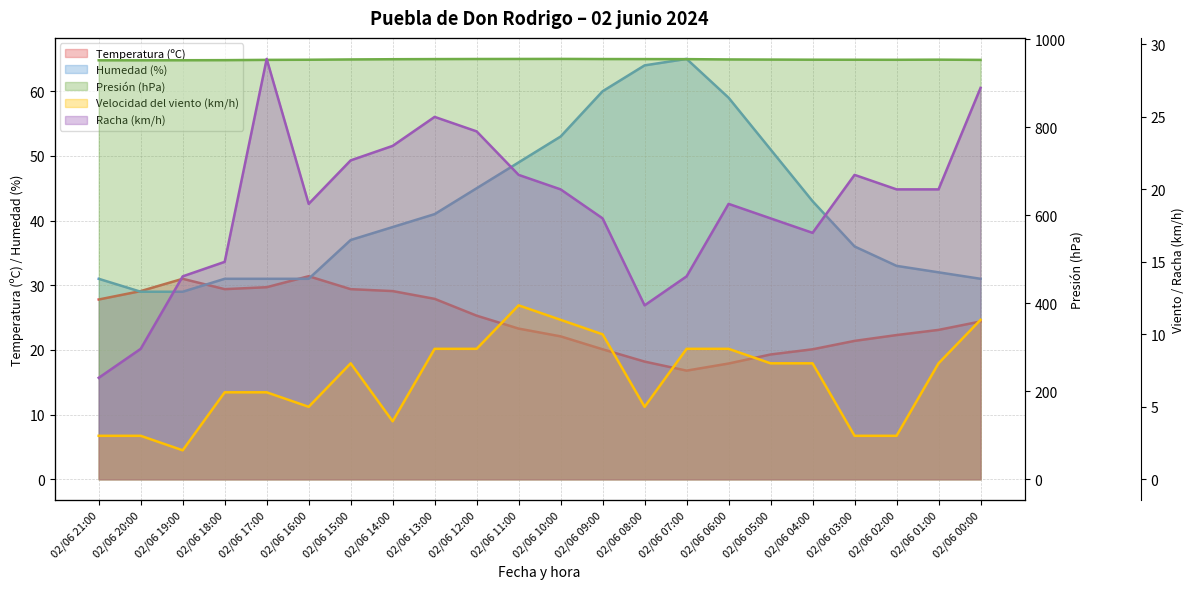

True or false: Velocidad del viento (km/h) and Temperatura (ºC) cross at least once.

False